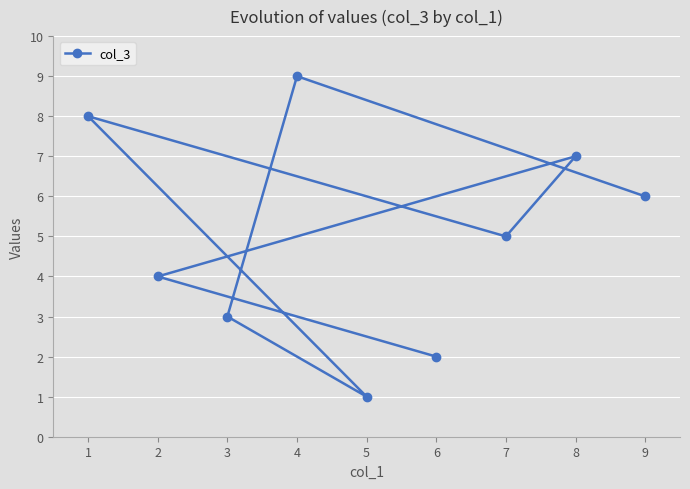

What is the average value?

5